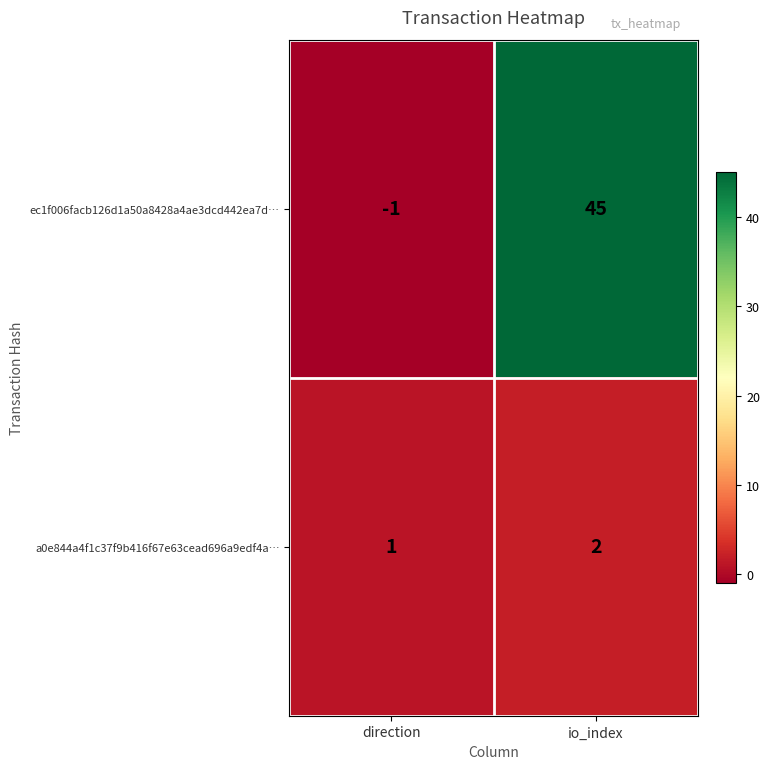

Is it true that a0e844a4f1c37f9b416f67e63cead696a9edf4a… equals 2 at io_index?

True